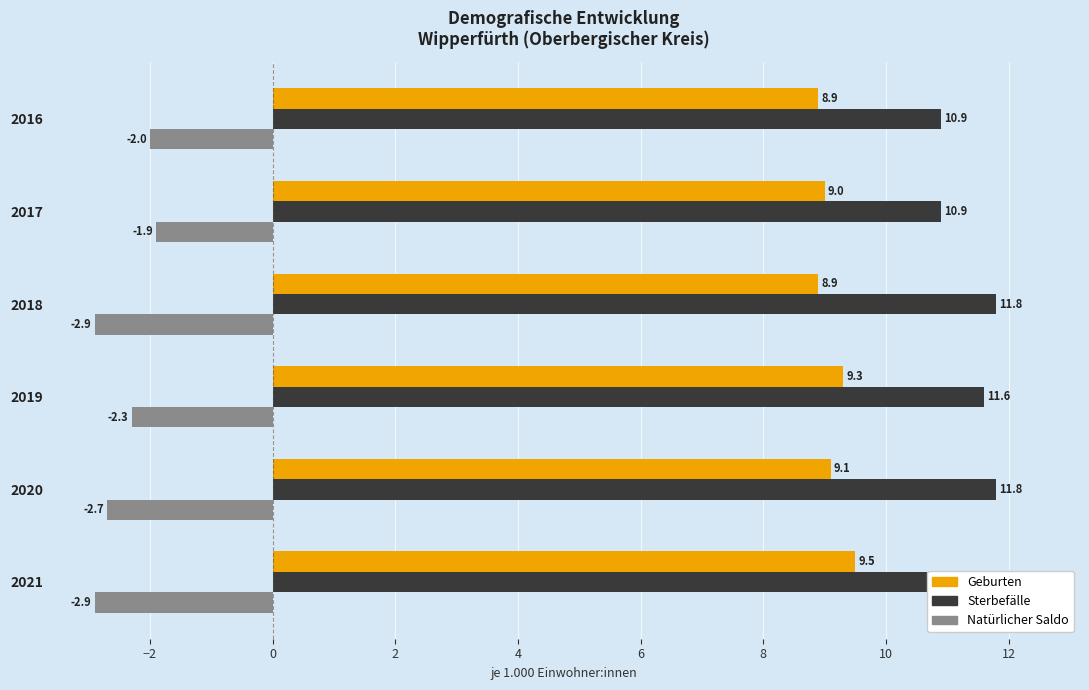

How many bars are there in each group?

3